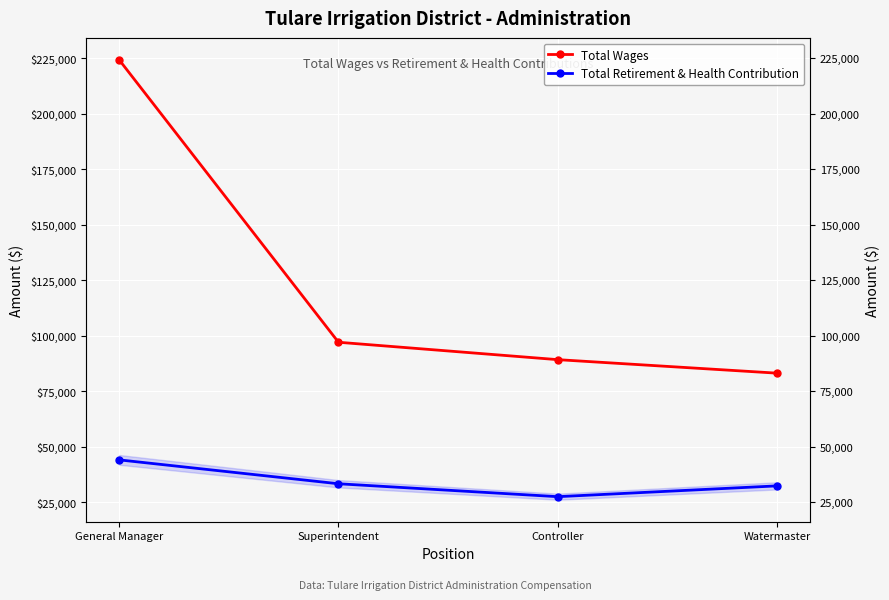

What value does the Total Retirement & Health Contribution series have at General Manager, to the nearest 10?

44070